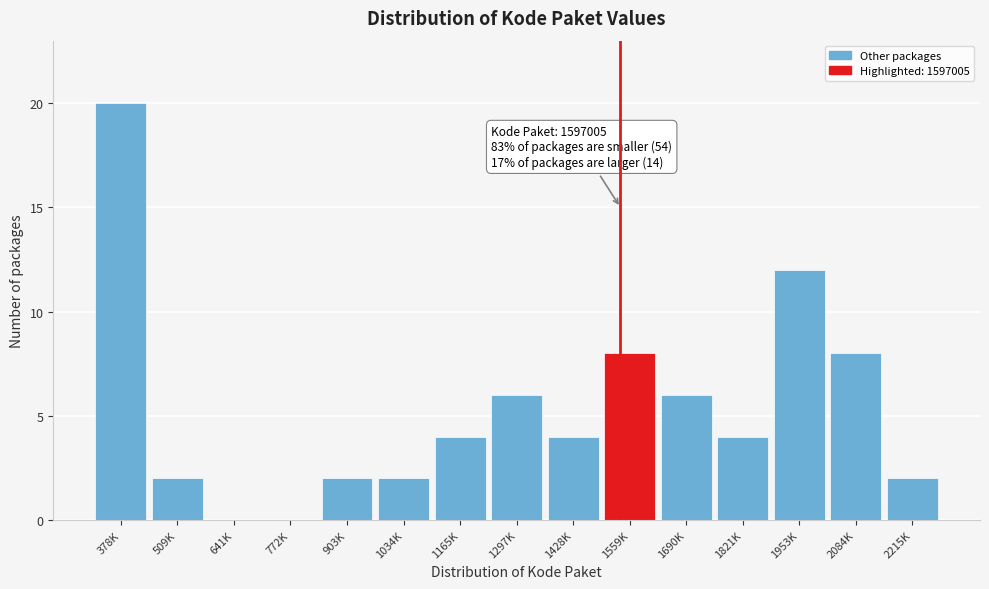

Reading right to left, list all the values displayed in this chart.

2215K=2	2084K=8	1953K=12	1821K=4	1690K=6	1559K=8	1428K=4	1297K=6	1165K=4	1034K=2	903K=2	772K=0	641K=0	509K=2	378K=20